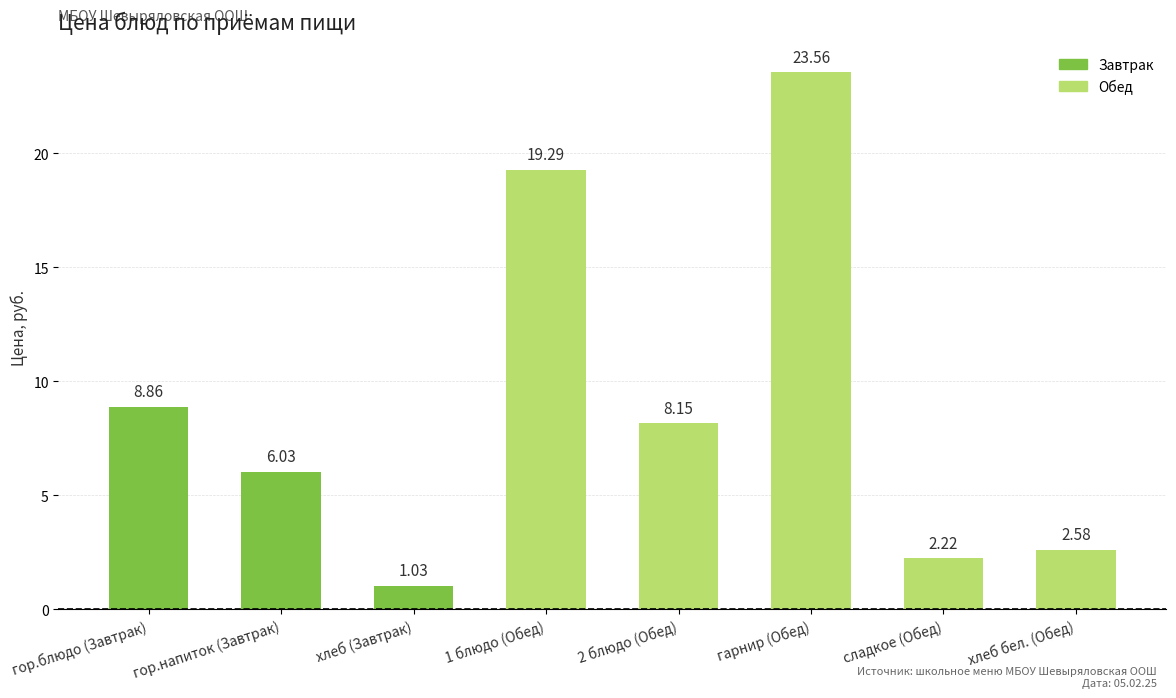

Rank the categories by value from highest to lowest.

гарнир (Обед), 1 блюдо (Обед), гор.блюдо (Завтрак), 2 блюдо (Обед), гор.напиток (Завтрак), хлеб бел. (Обед), сладкое (Обед), хлеб (Завтрак)